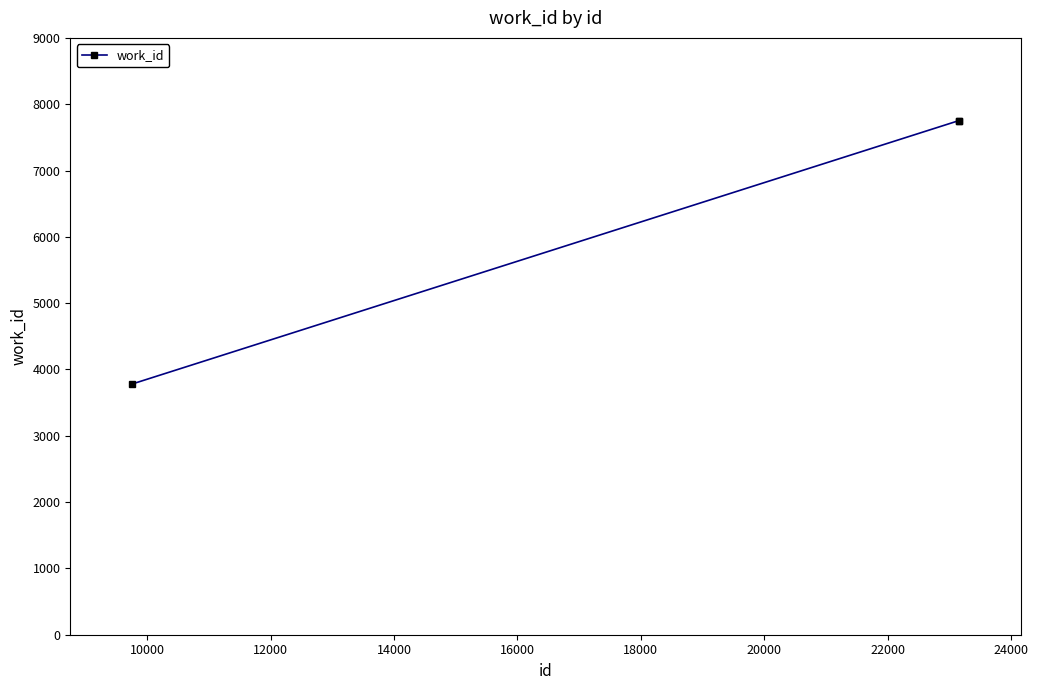

What is the sum of all values?

19286